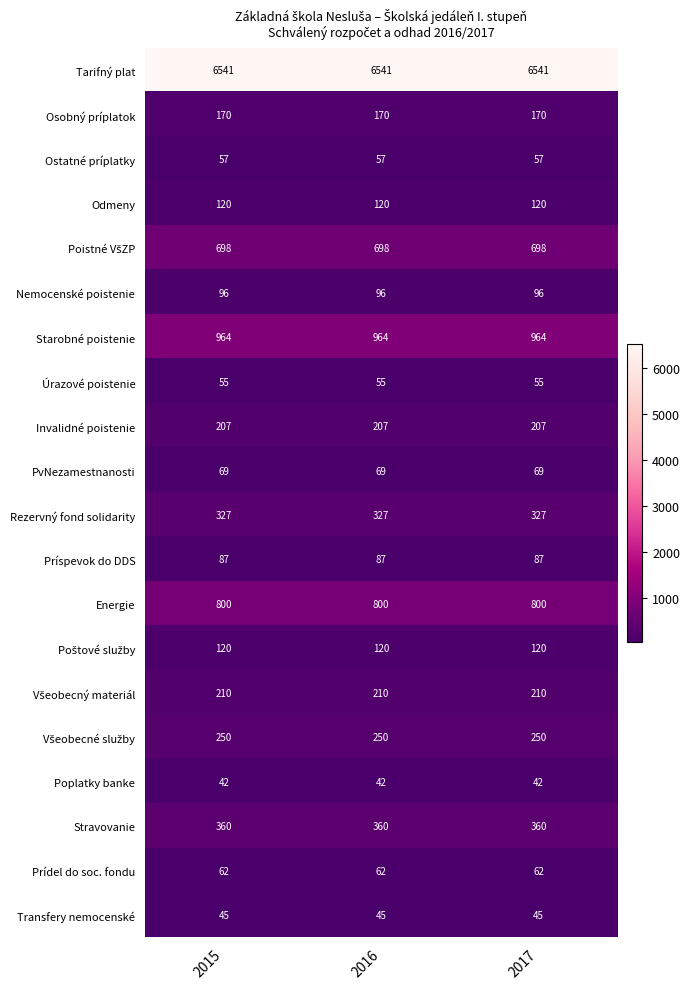

The value of PvNezamestnanosti at 2017 is 69. True or false?

True